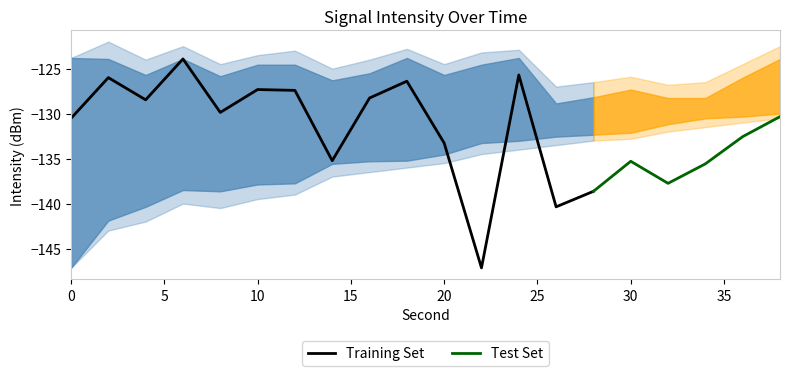

At which category does intensity_lower reach its first local peak?

6